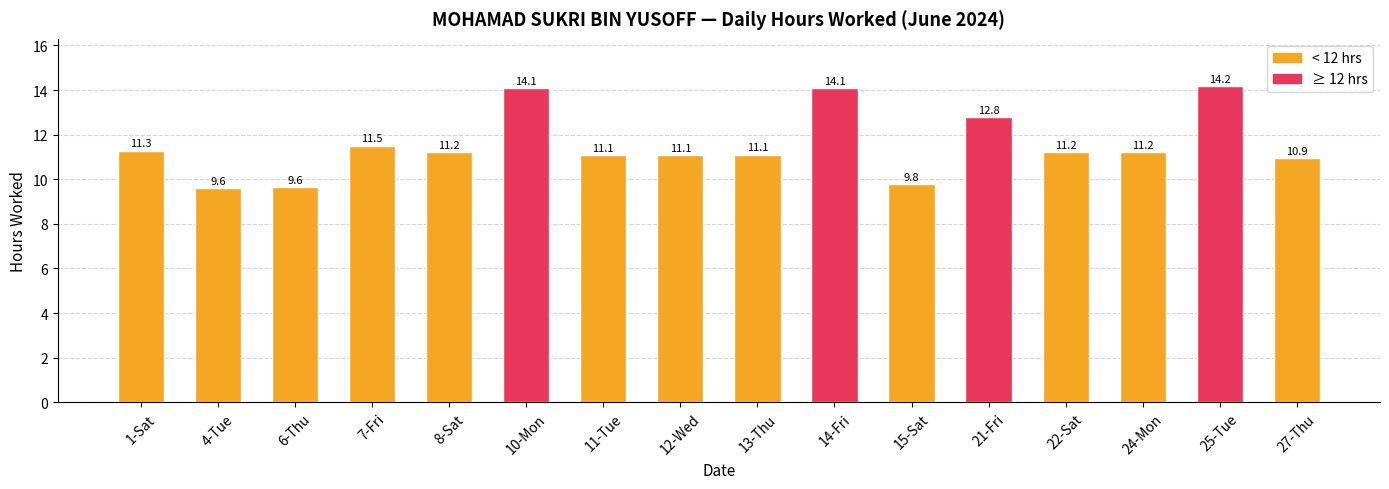

Between 22-Sat and 1-Sat, which is larger?

1-Sat